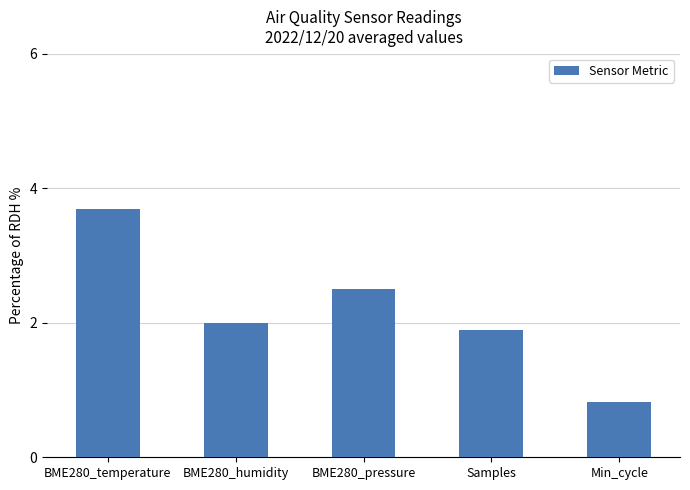

List the labels in order of value, smallest first.

Min_cycle, Samples, BME280_humidity, BME280_pressure, BME280_temperature